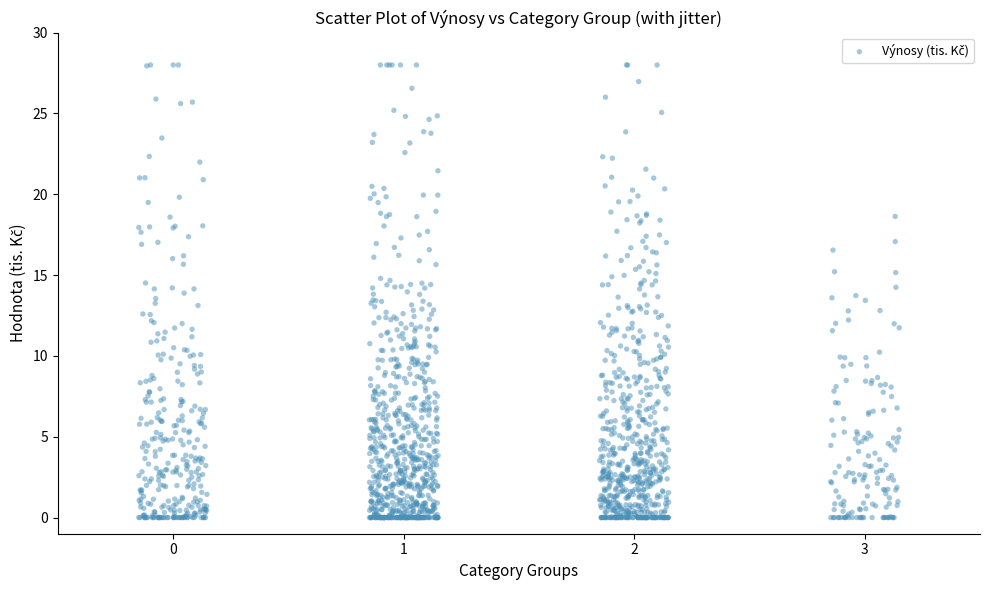

What is the range of X values (max minus min)?

3.3